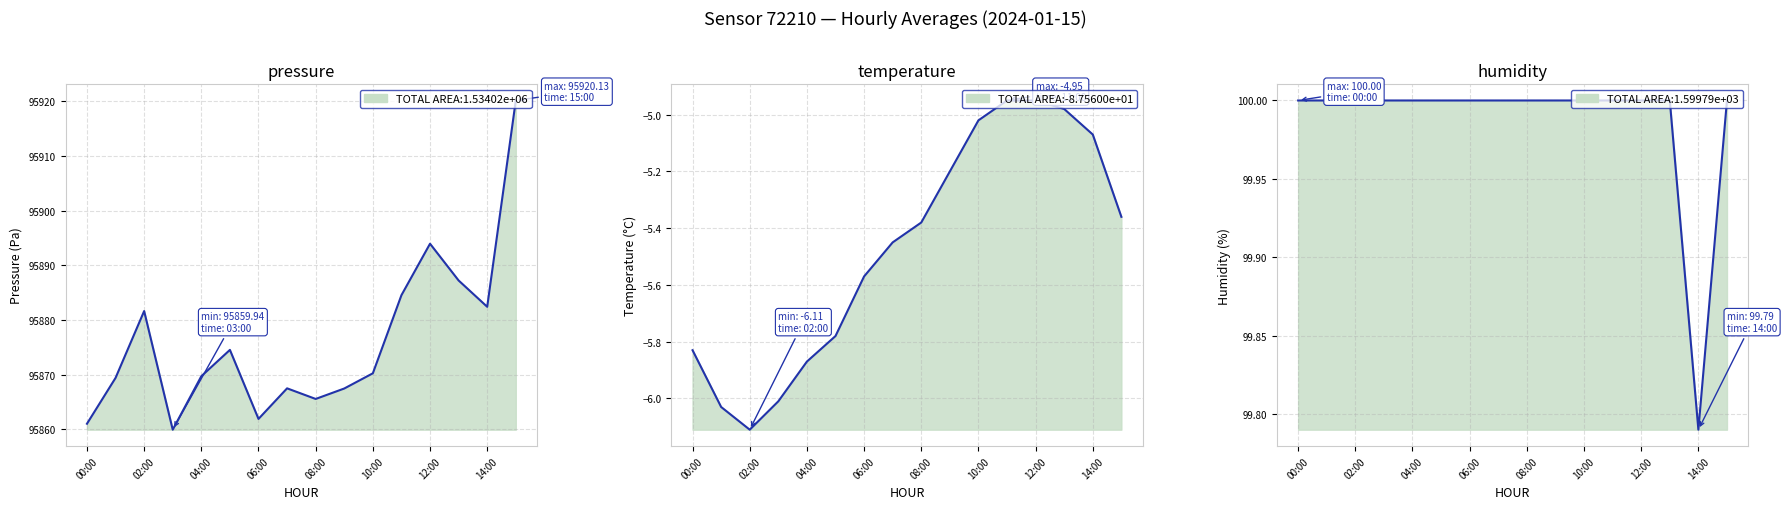

True or false: temperature and humidity cross at least once.

False